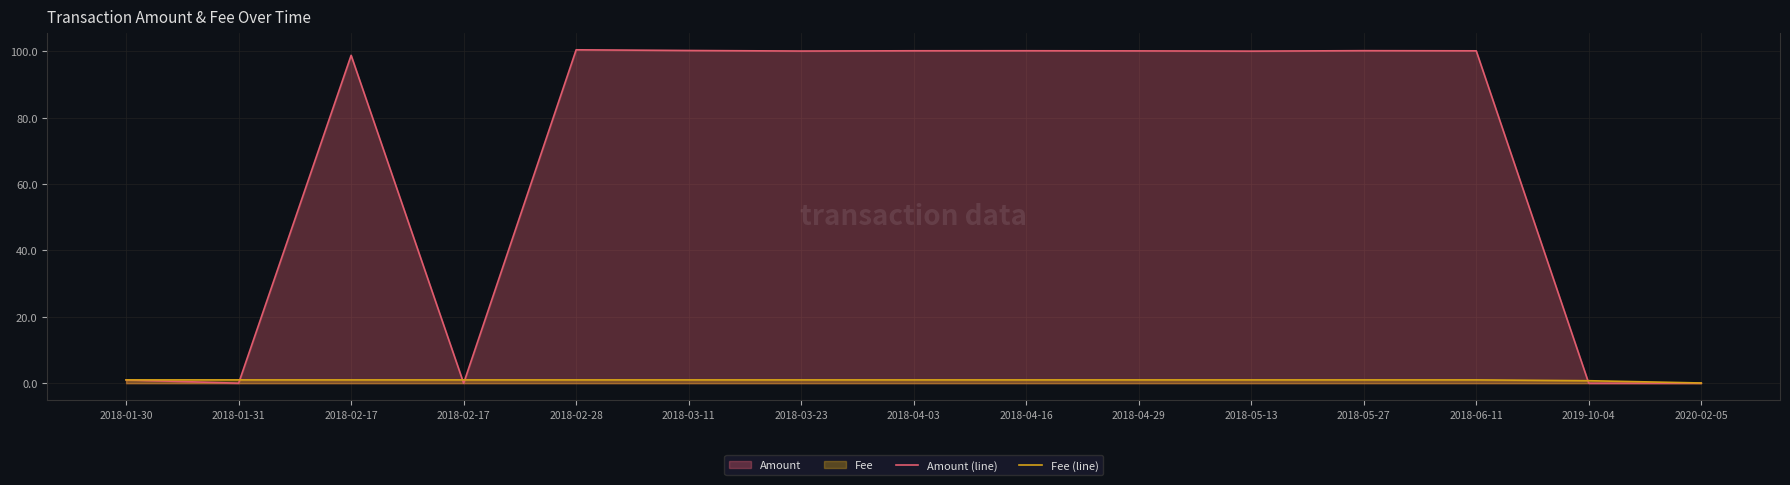

At which category does Amount (line) reach its first local peak?

2018-02-17